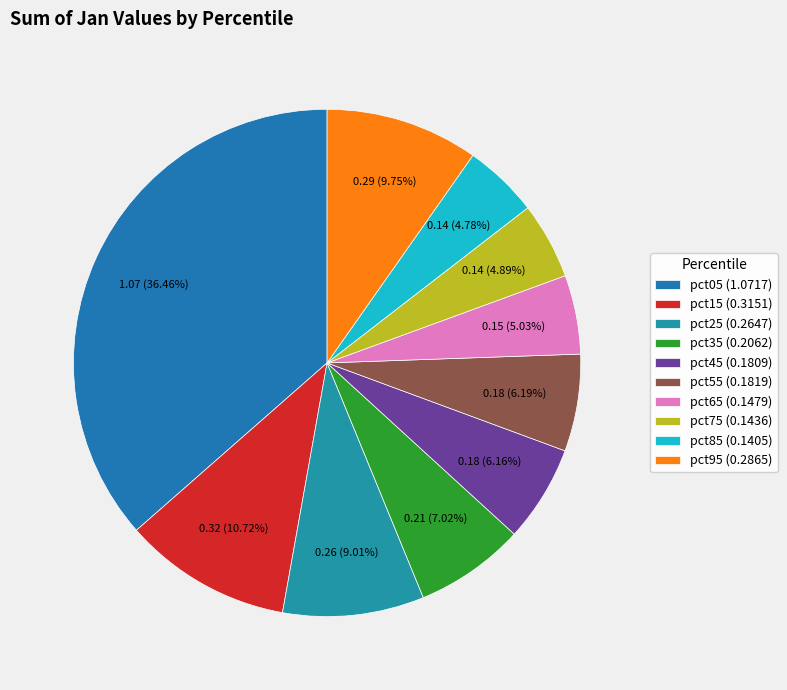

To the nearest percent, what portion does pct75 represent?

5%